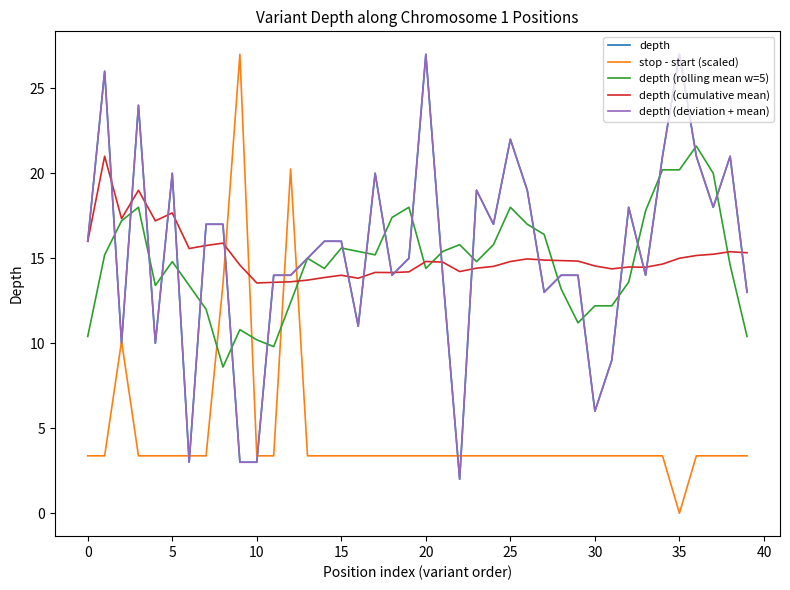

Does the chart display data point markers on the line(s)?

No